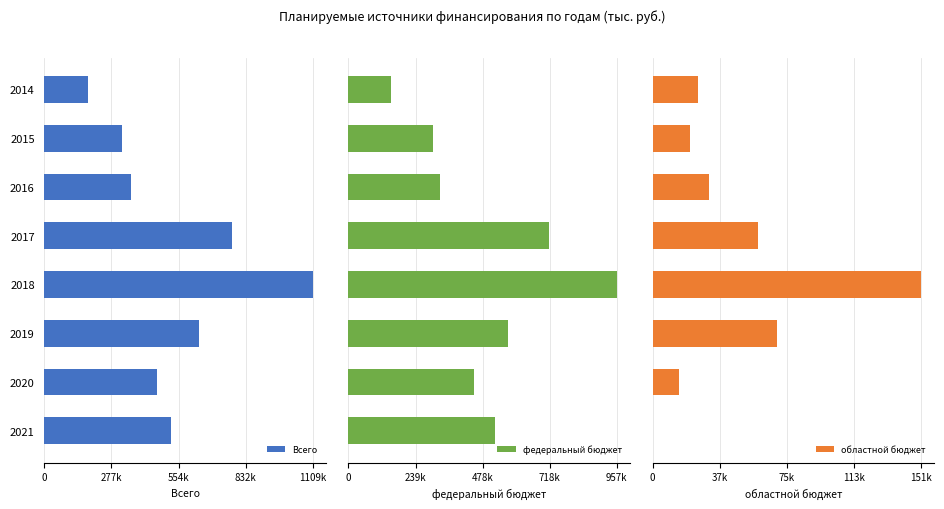

What is the difference between the second highest and second lowest values in the областной бюджет series?

55372.0